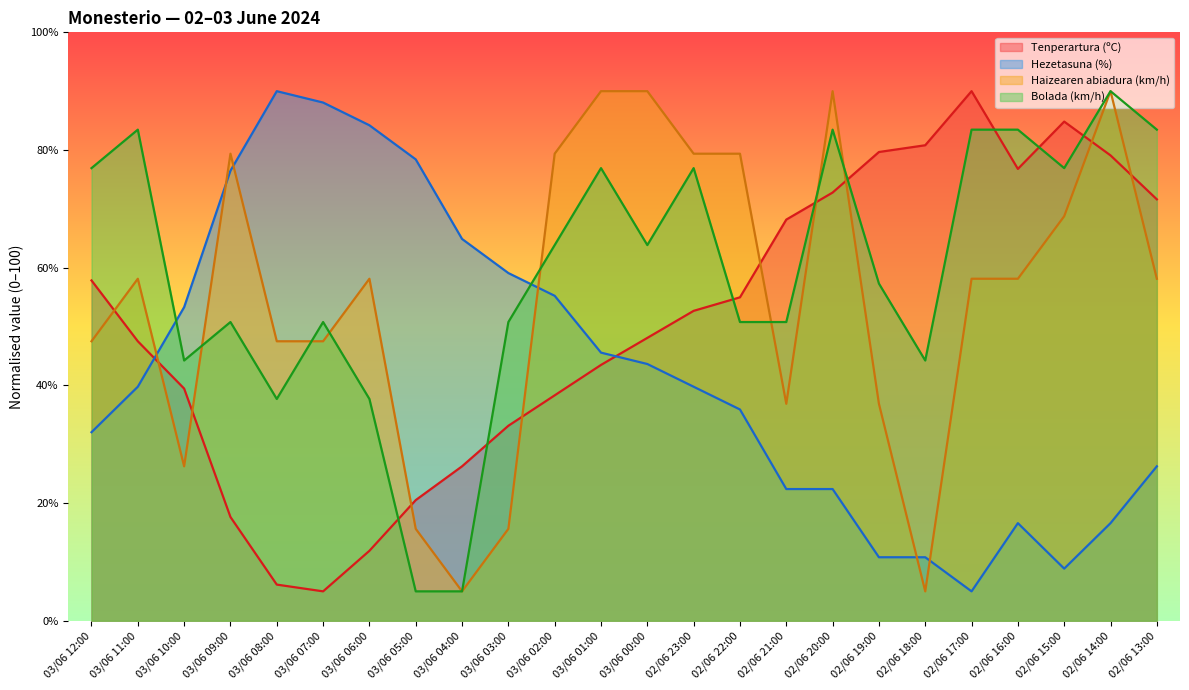

After their last crossing, which series has the higher values: Bolada (km/h) or Haizearen abiadura (km/h)?

Bolada (km/h)